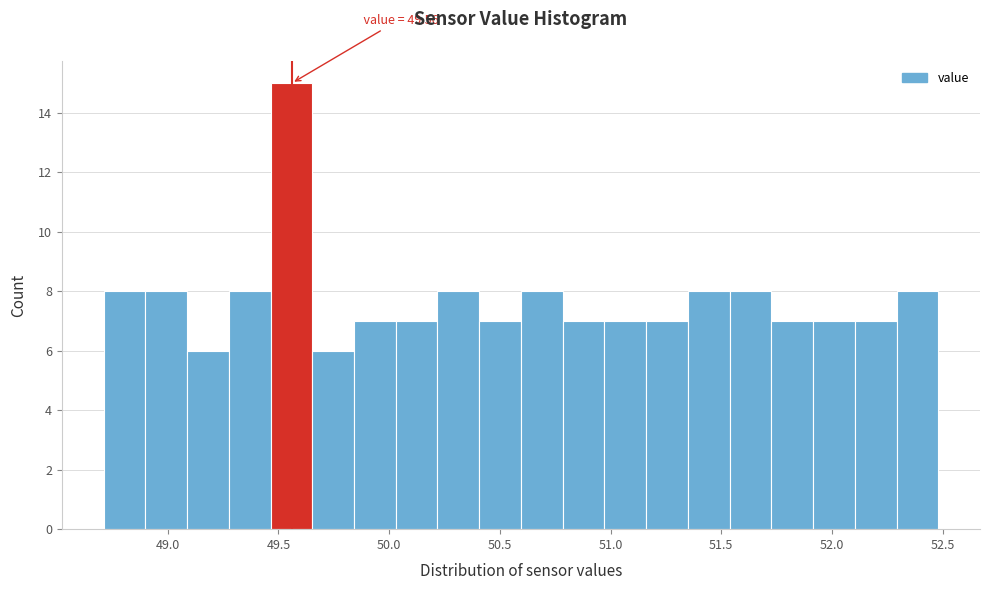

Around what value on the x-axis is the tallest bar? Give the approximate position of its centre, as read against the axis.

49.55